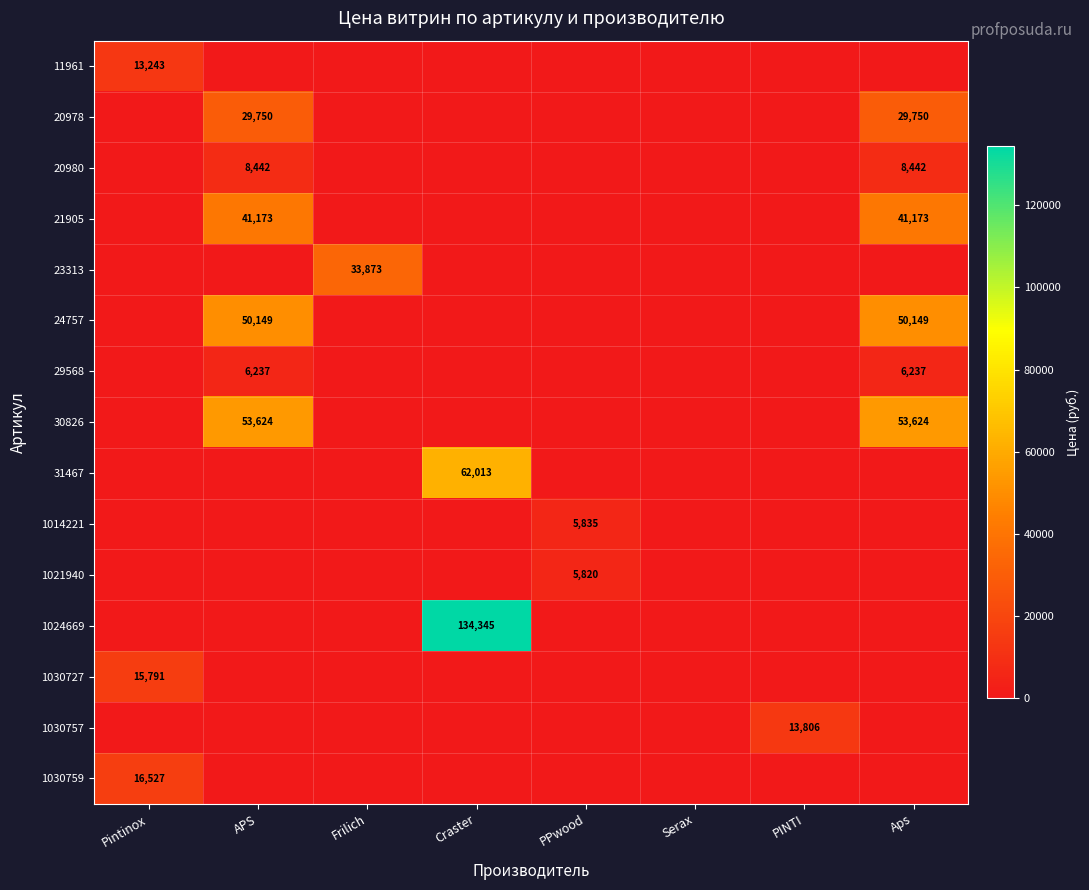

True or false: 21905 has a value of 17997 at APS.

False